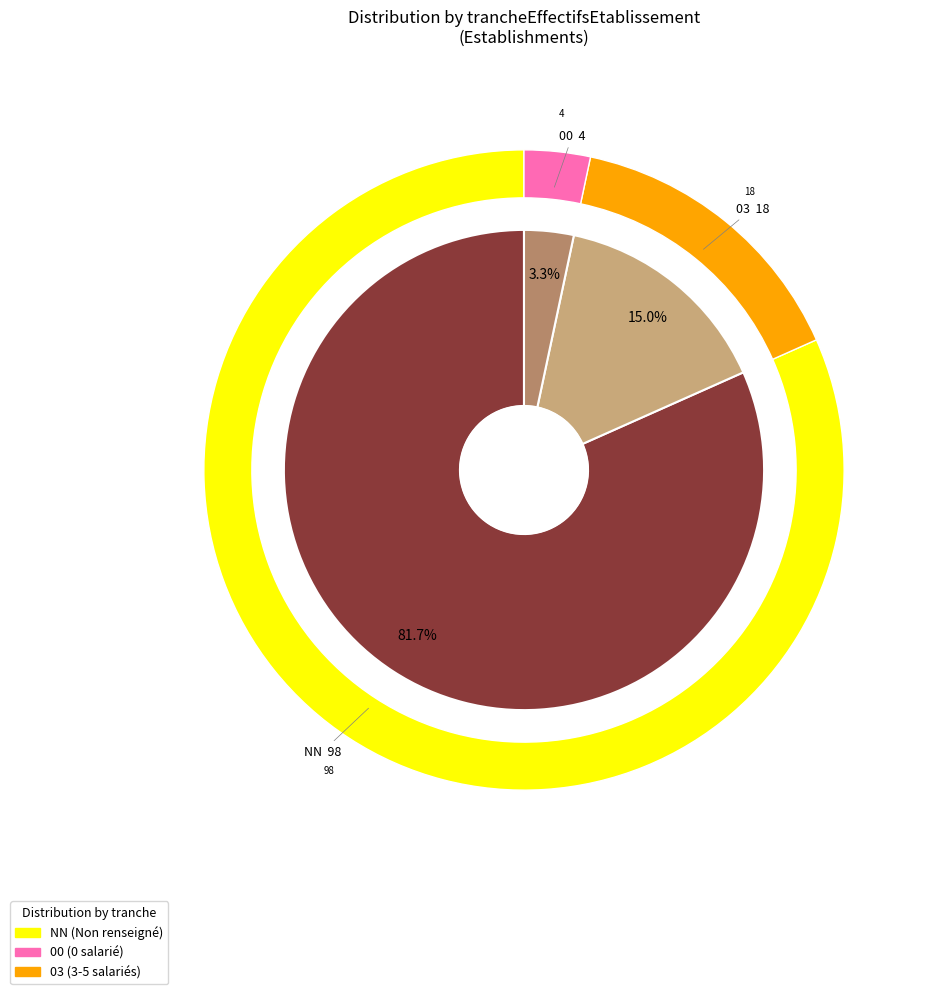

What is the largest slice in the pie chart?

NN